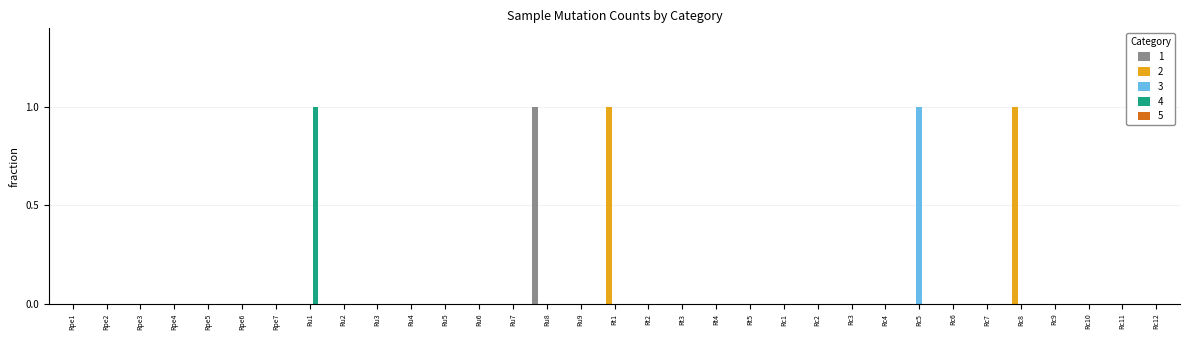

The value of 4 at Rt3 is 0. True or false?

True